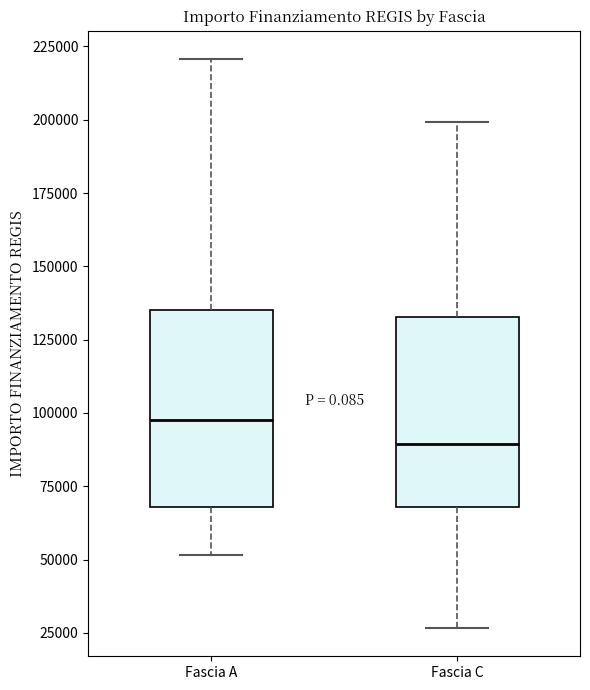

Reading left to right, read every box against the y-axis: the position of its median line, the range the box covers, and the ends of its whiskers. The values are not printed on the chart, so give them approximately, as read against the axis.

Fascia A: median 100000, box 70000 to 135000, whiskers 50000 to 220000
Fascia C: median 90000, box 70000 to 135000, whiskers 25000 to 200000